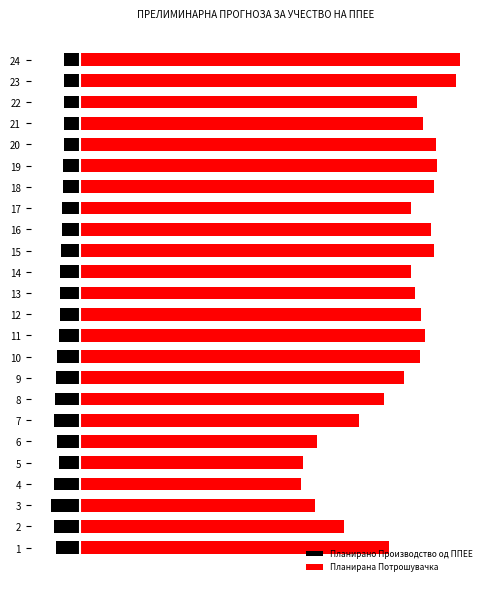

Rank the series by their maximum value, from highest to lowest.

Планирана Потрошувачка, Планирано Производство од ППЕЕ